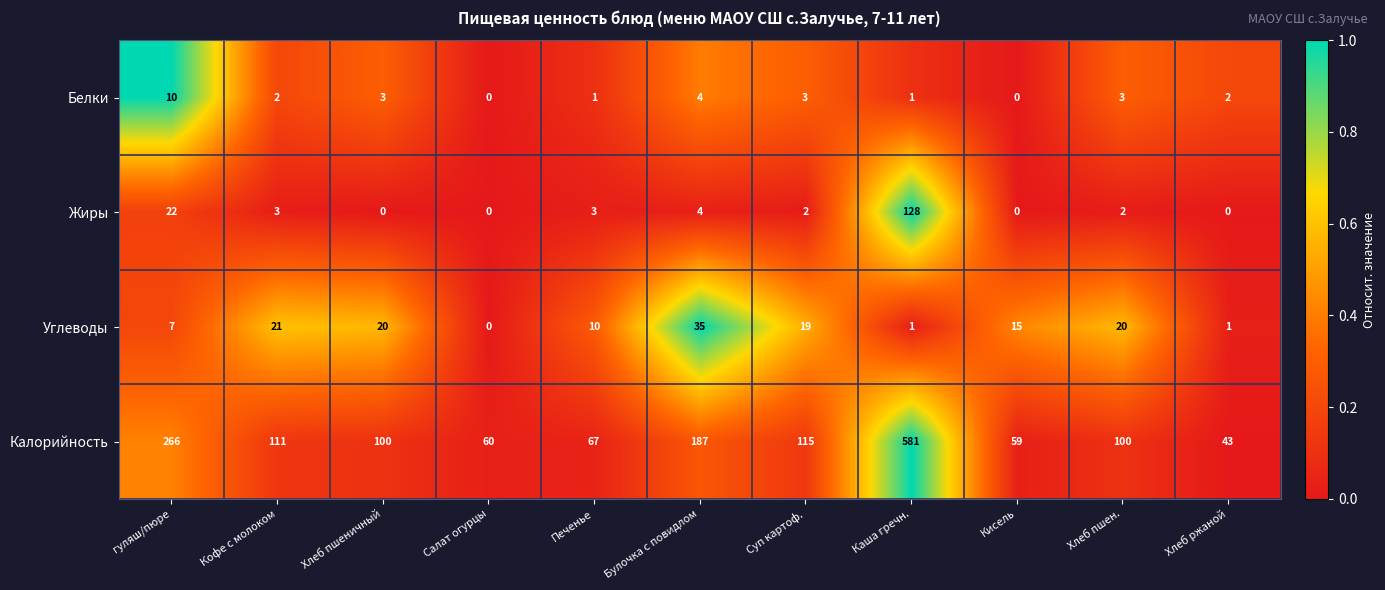

Which series has the largest total across all categories?

Калорийность